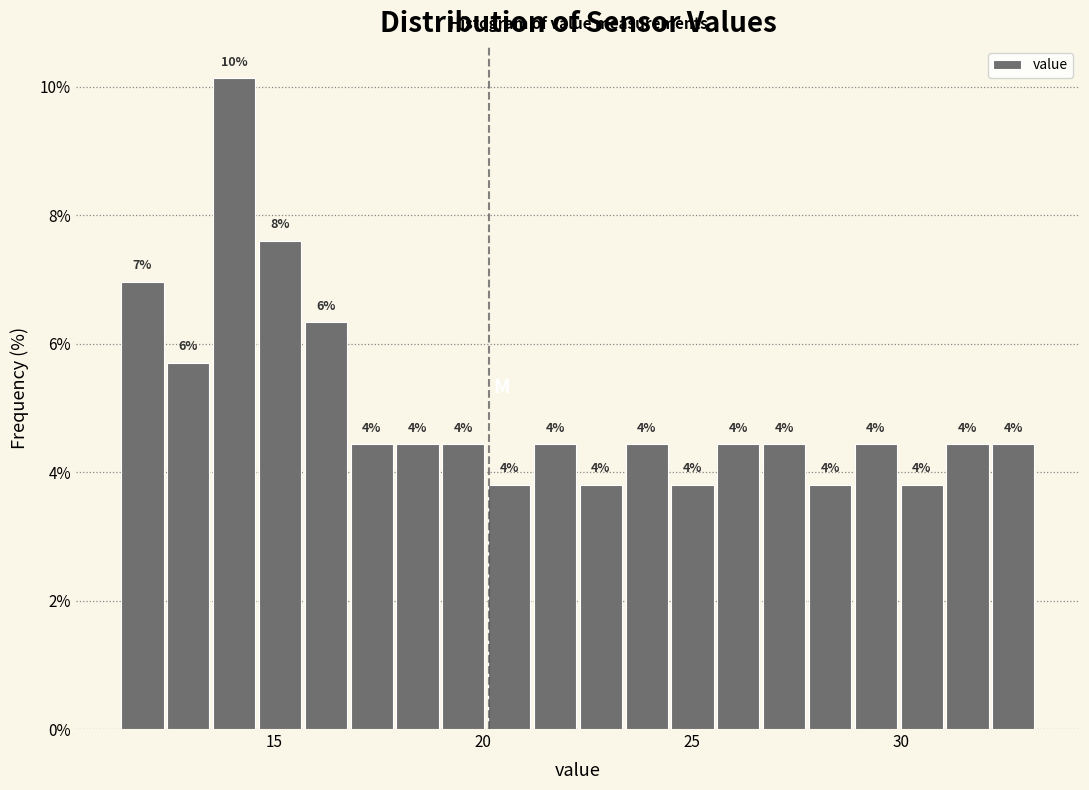

Read against the x-axis, roughly where is the centre of the tallest bar?

14.0